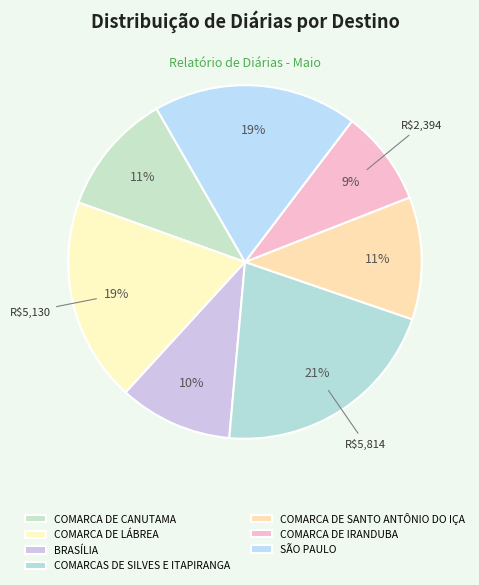

Which has a higher value, COMARCA DE LÁBREA or SÃO PAULO?

COMARCA DE LÁBREA